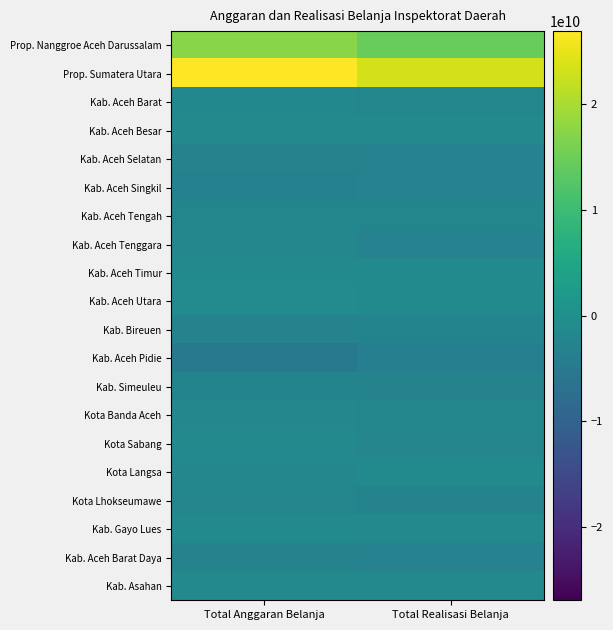

At which category is the sum across all series the highest?

Total Anggaran Belanja